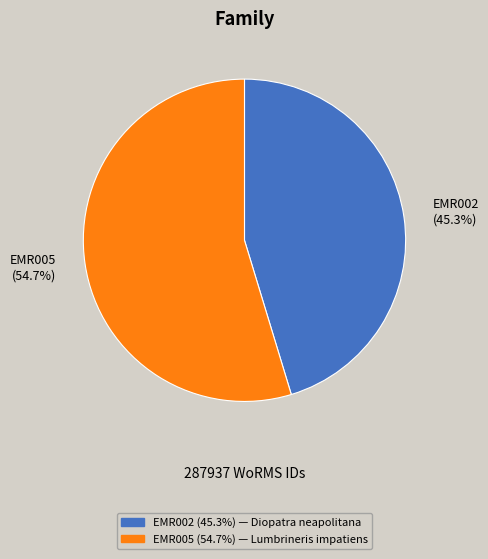

Rank the categories by value from highest to lowest.

EMR005, EMR002